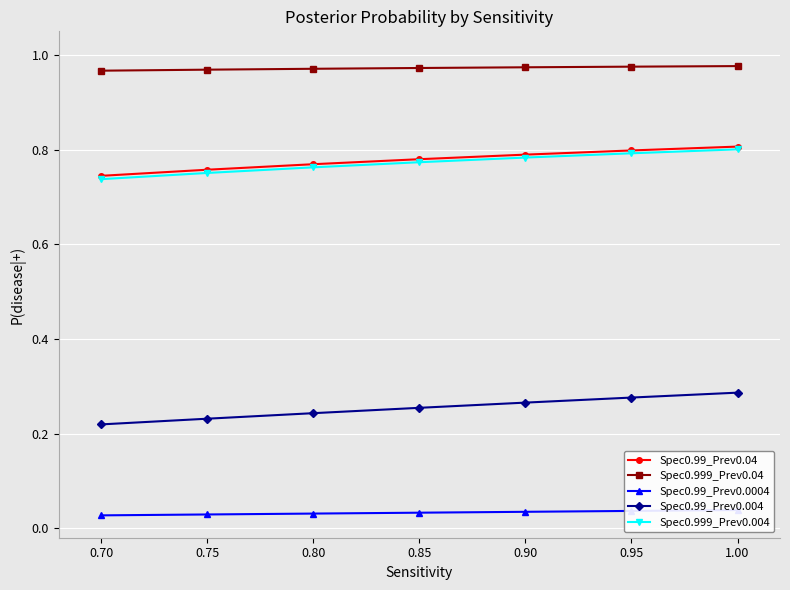

True or false: Spec0.99_Prev0.04 and Spec0.999_Prev0.04 cross at least once.

False